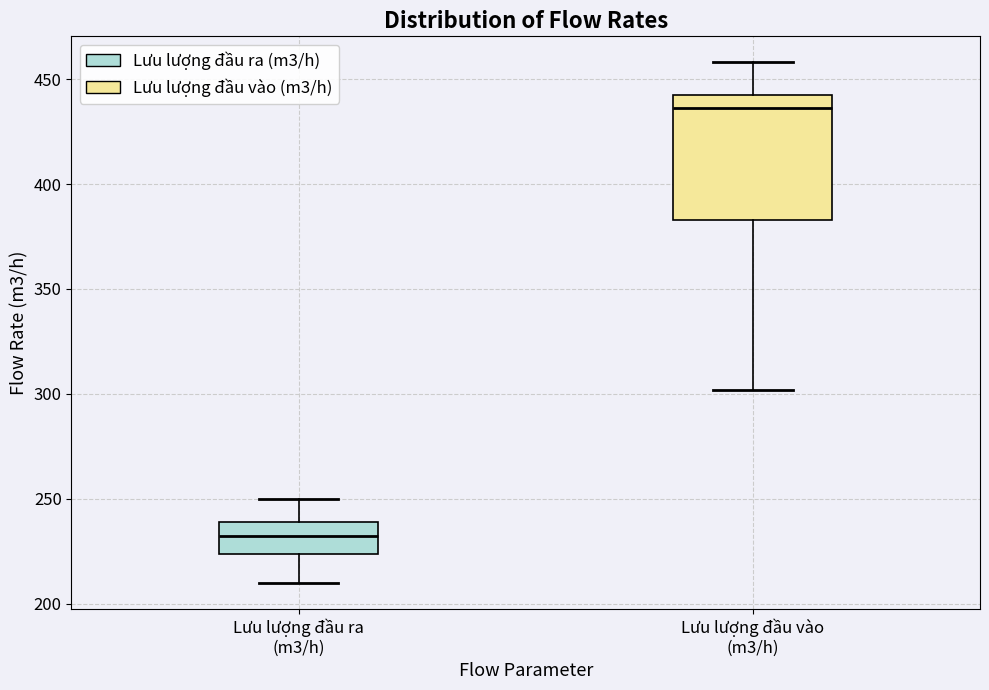

Where does the lower whisker of the box for Lưu lượng đầu vào (m3/h) end on the y-axis? The values are not printed on the chart, so give them approximately, as read against the axis.

300